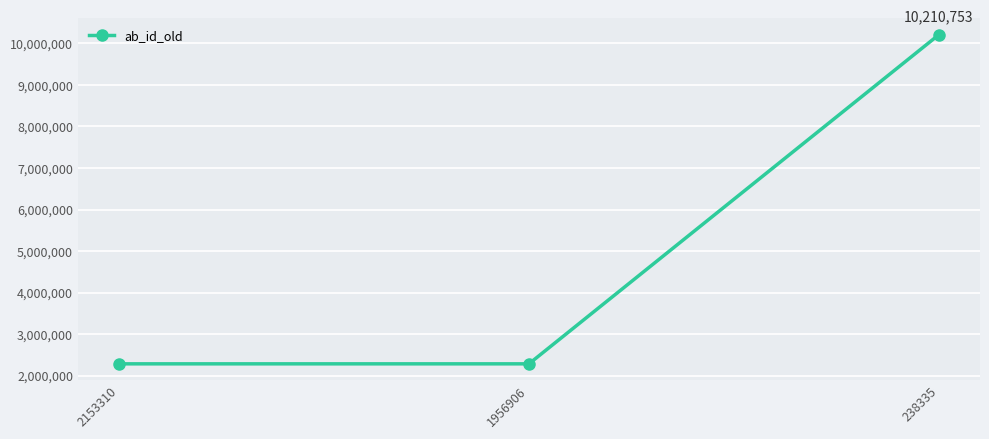

Reading left to right, what are all the values shown in this chart?

2287856	2287856	10210753